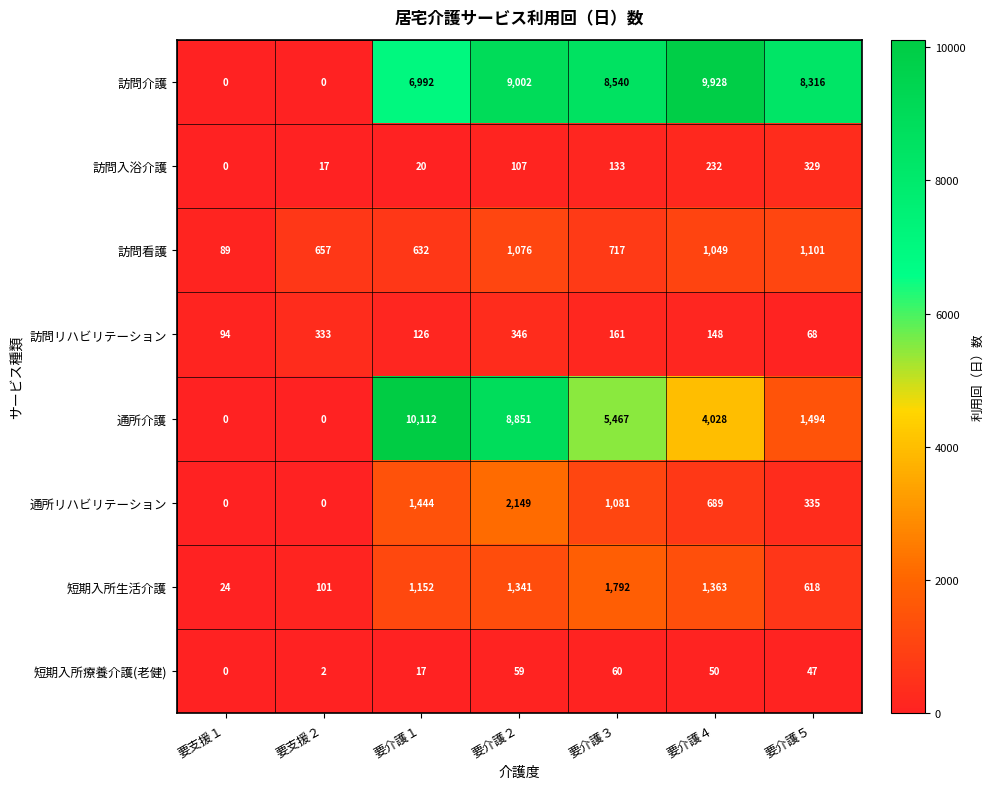

How many series are shown in this chart?

8